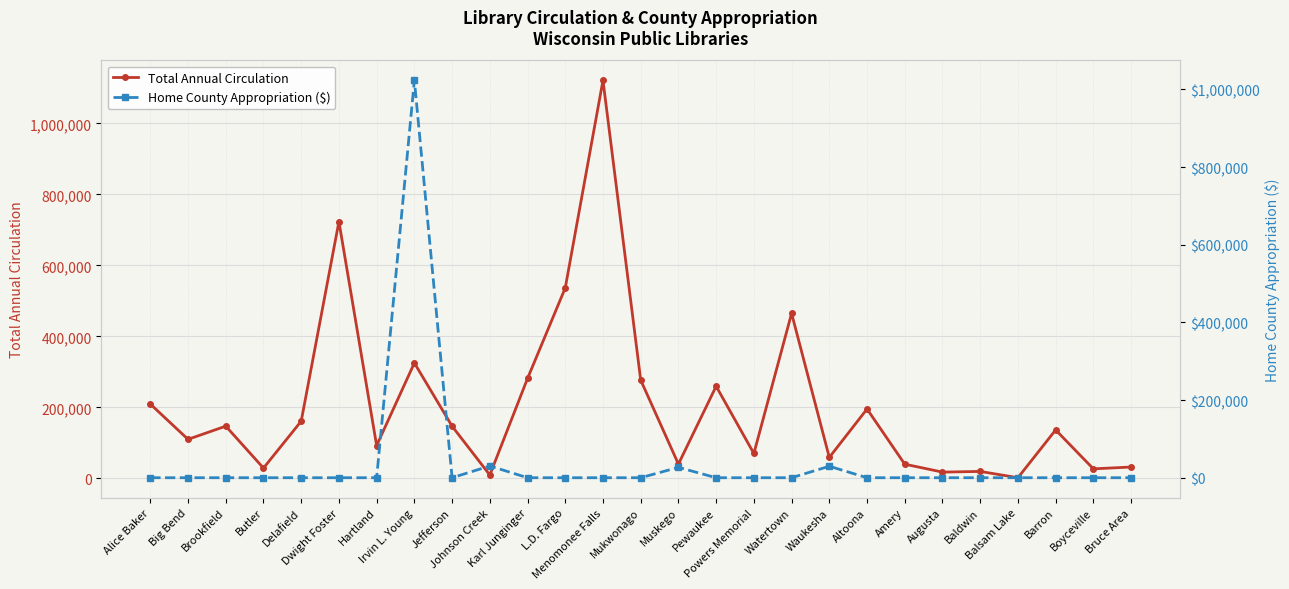

How many values in the Total Annual Circulation series exceed 136682?

13